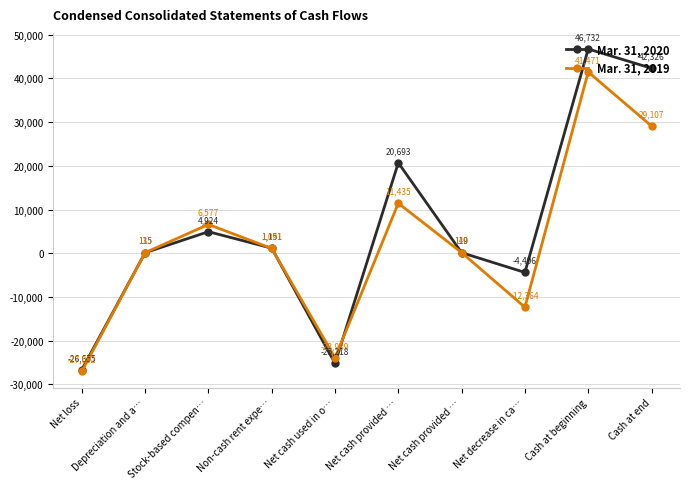

What is the difference between the Mar. 31, 2019 values at Net cash provided … and Cash at end?

28967